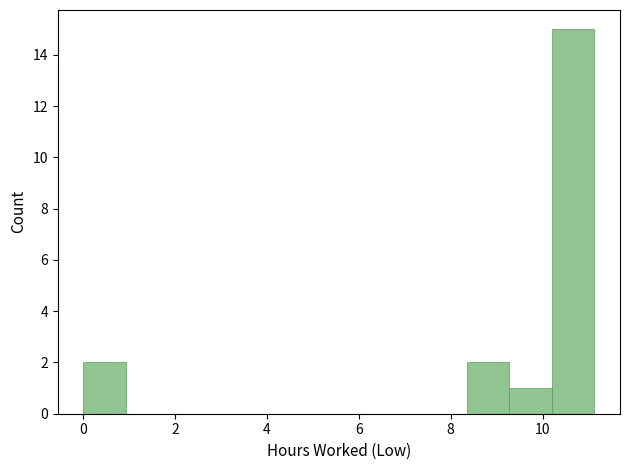

Reading left to right, transcribe this chart: for each bar, give the range it covers on the x-axis and its height. Neither the bar edges nor the heights are printed on the chart, so give them approximately, as read against the axes.

0.0 to 1.0: 2
1.0 to 1.8: 0
1.8 to 2.8: 0
2.8 to 3.8: 0
3.8 to 4.6: 0
4.6 to 5.6: 0
5.6 to 6.4: 0
6.4 to 7.4: 0
7.4 to 8.4: 0
8.4 to 9.2: 2
9.2 to 10.2: 1
10.2 to 11.2: 15